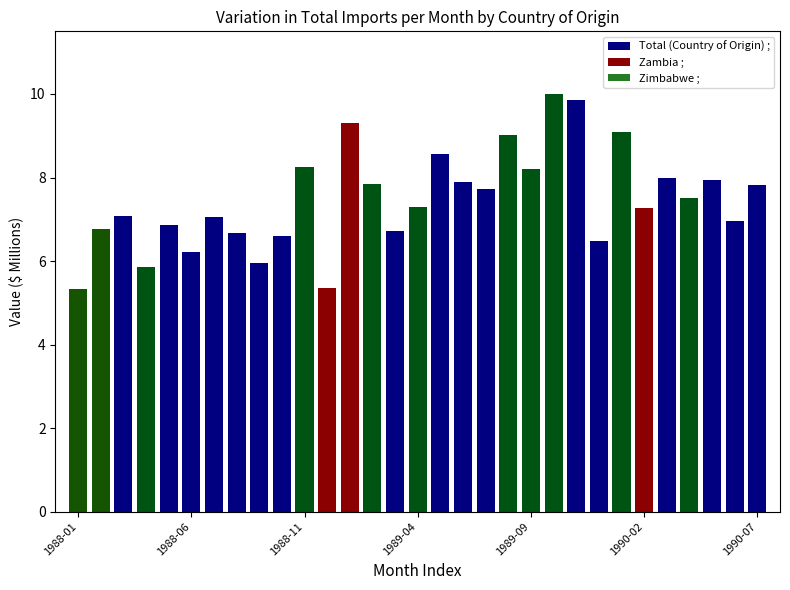

Are the bars grouped side by side (vs. stacked)?

Yes